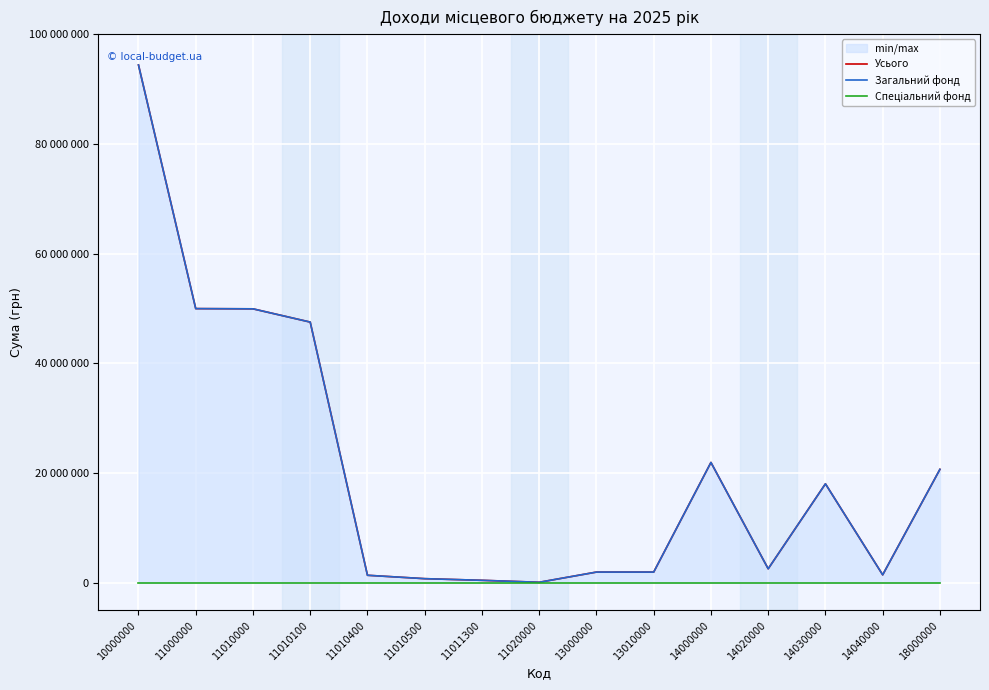

What value does the Усього series have at 13010000?

1900000